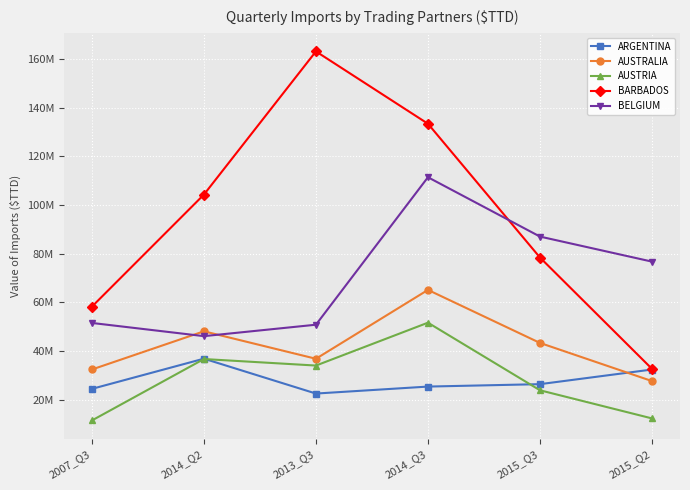

Which series has the largest total across all categories?

BARBADOS